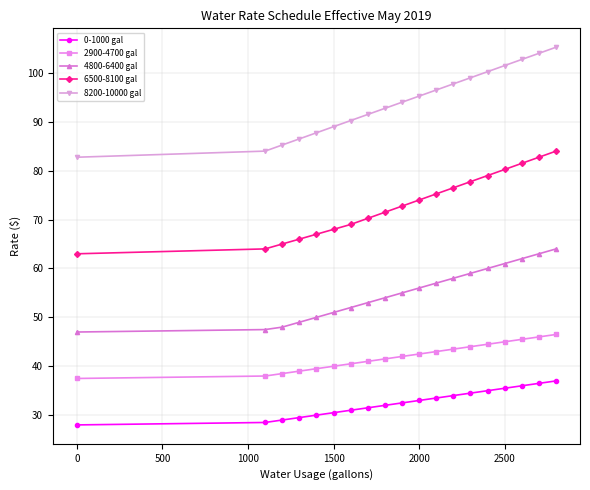

What is the value of the 2900-4700 gal point at the 8th from the left?

41.0